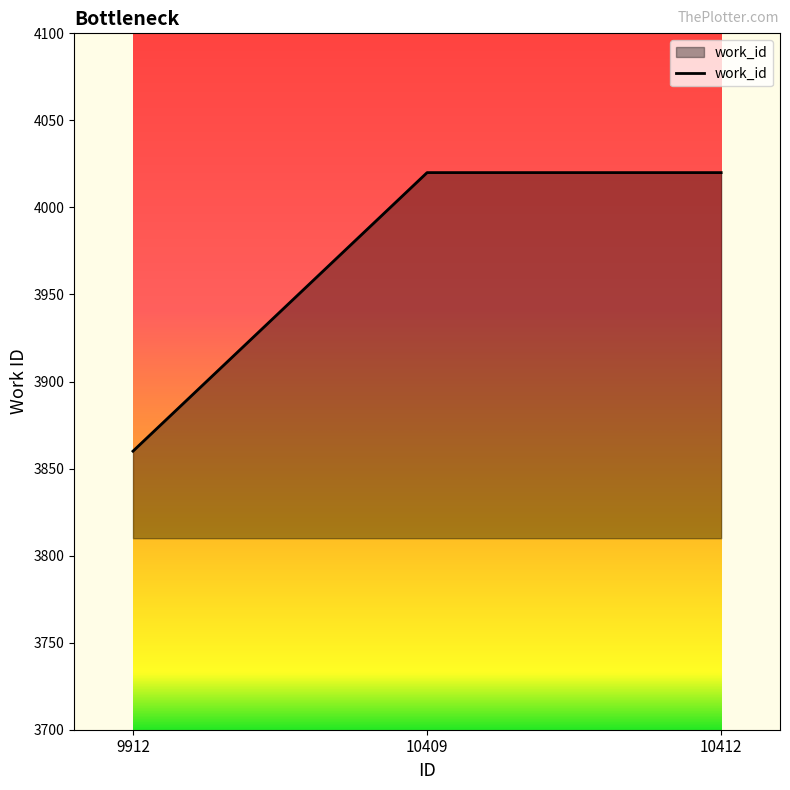

Which has a higher value, 9912 or 10409?

10409